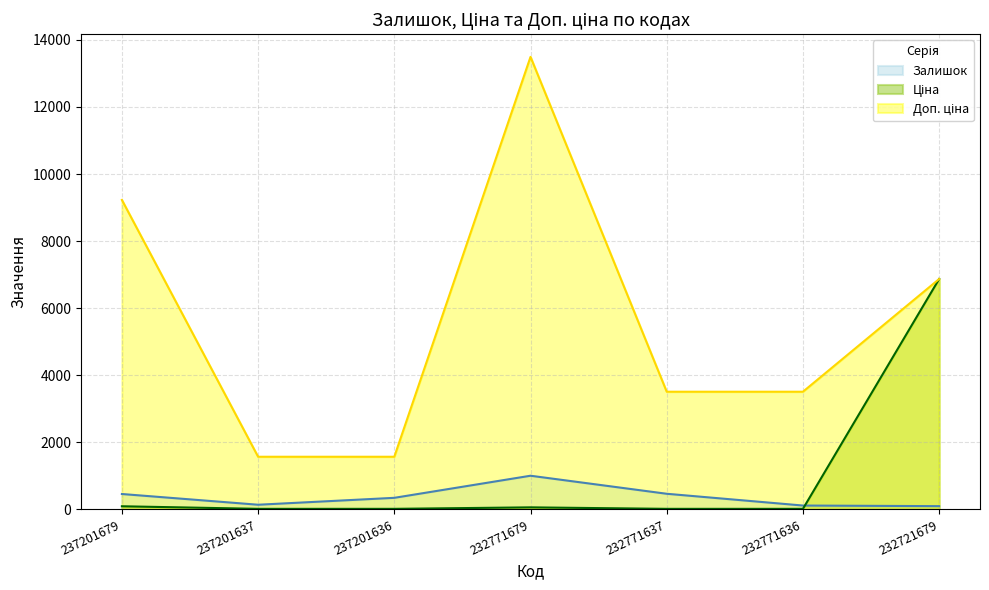

Which has a higher value, 237201679 or 232771637?

232771637